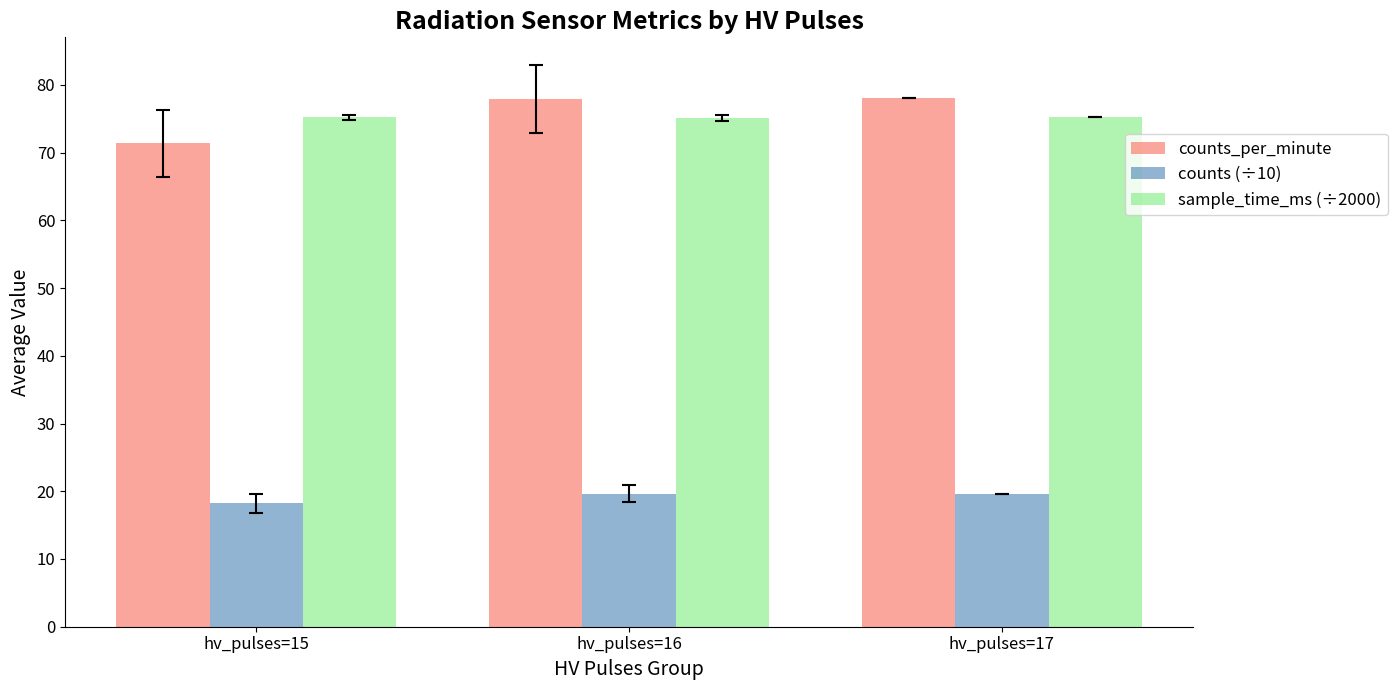

Rank the series by their maximum value, from highest to lowest.

counts_per_minute, sample_time_ms (÷2000), counts (÷10)